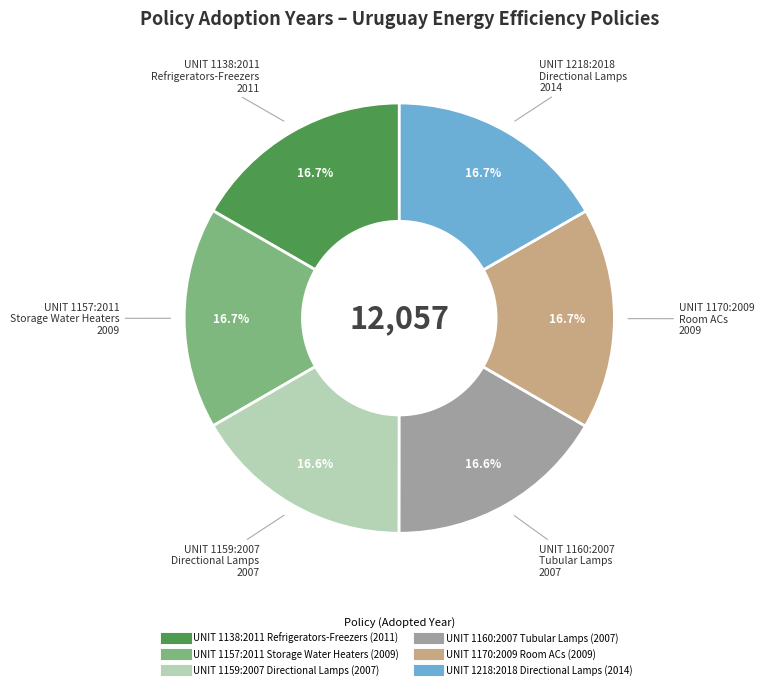

Combined, what portion of the pie is UNIT 1138:2011 Refrigerators-Freezers and UNIT 1159:2007 Directional Lamps?

33.3%